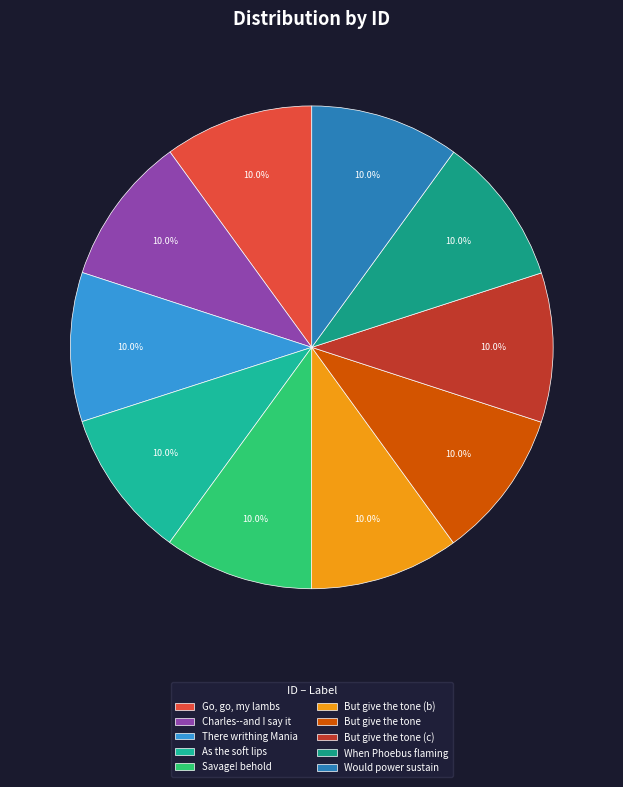

True or false: But give the tone accounts for 19% of the total.

False